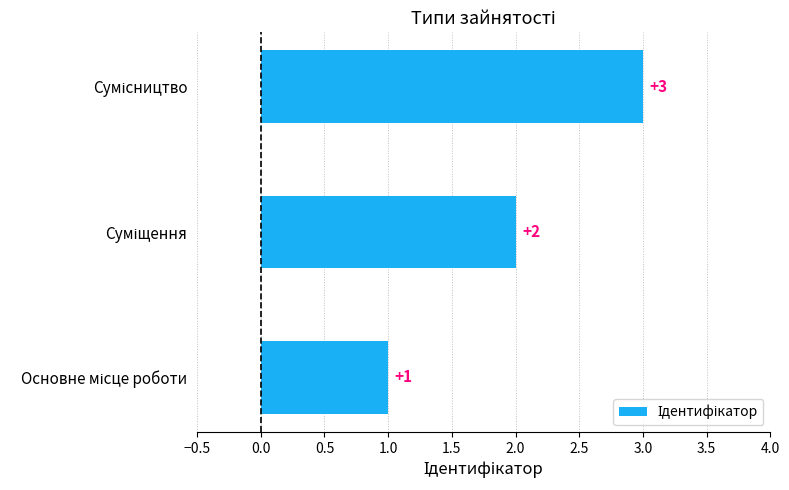

What is the sum of all values?

6